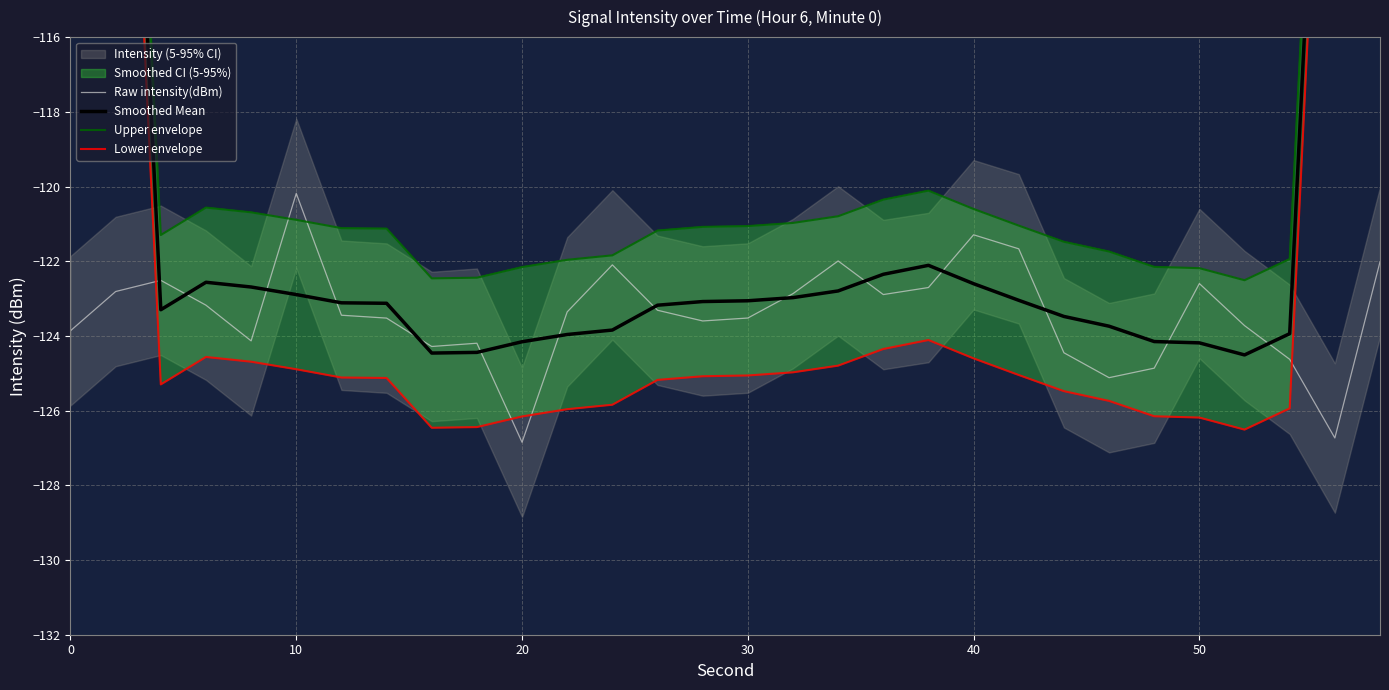

How many interior local peaks does the Smoothed Mean series have?

2